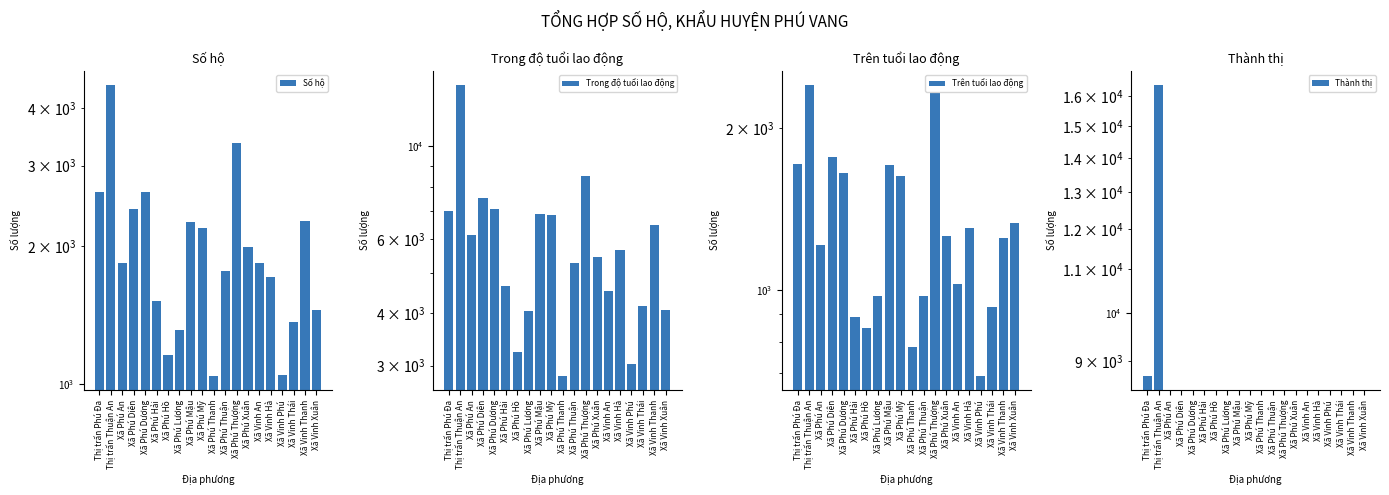

What is the sum of all Trong độ tuổi lao động values?

117434